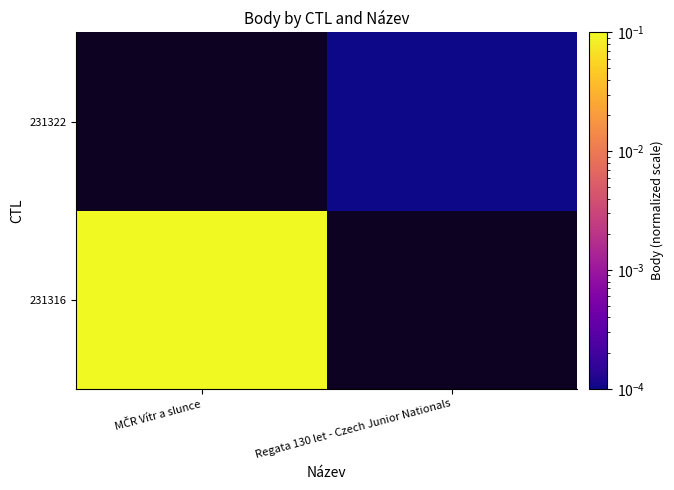

List the labels in order of 231316 value, smallest first.

MČR Vítr a slunce, Regata 130 let - Czech Junior Nationals